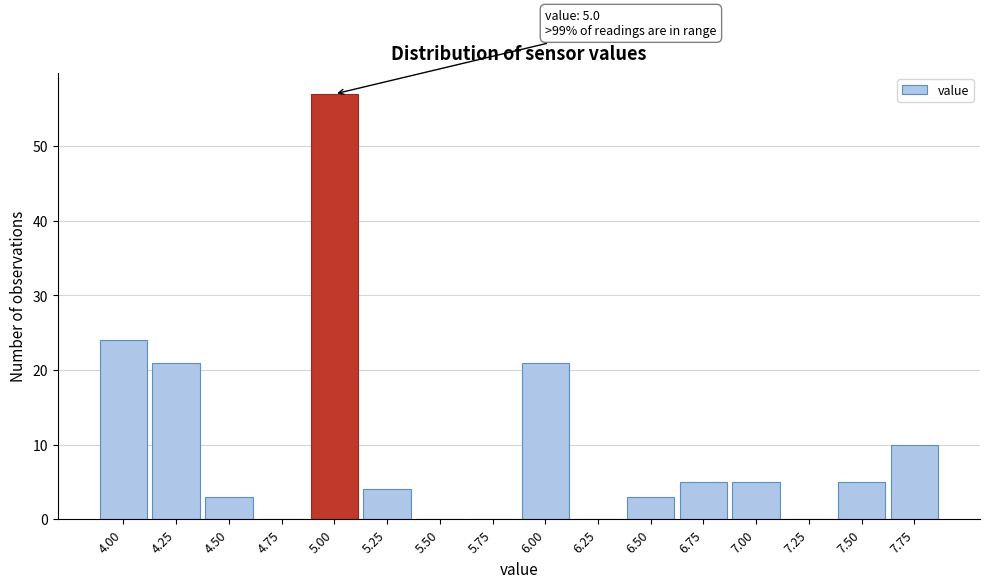

Reading left to right, transcribe all the data shown in this chart.

4.00=24	4.25=21	4.50=3	4.75=0	5.00=57	5.25=4	5.50=0	5.75=0	6.00=21	6.25=0	6.50=3	6.75=5	7.00=5	7.25=0	7.50=5	7.75=10